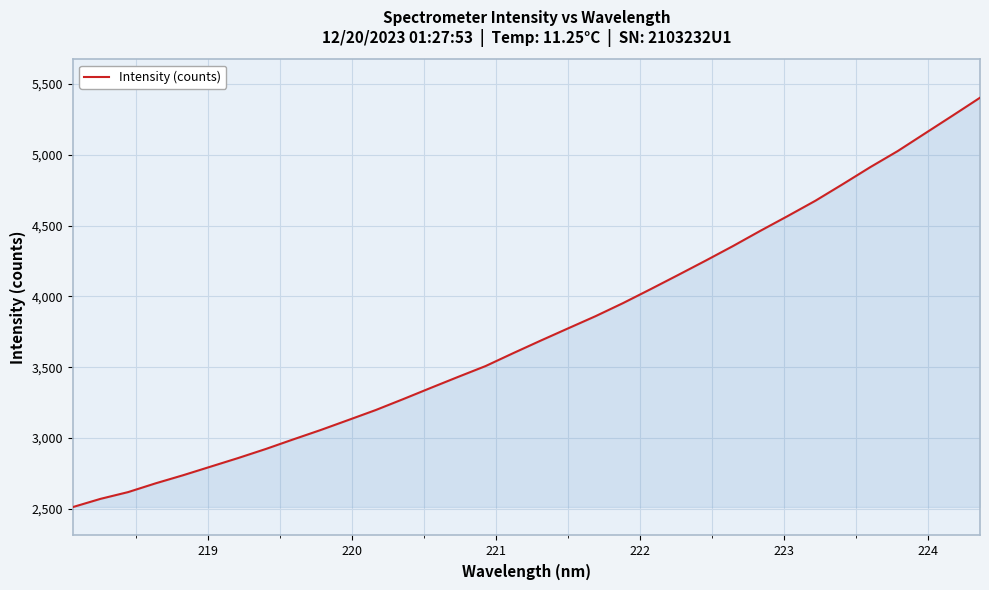

What is the greatest value displayed?

5402.6